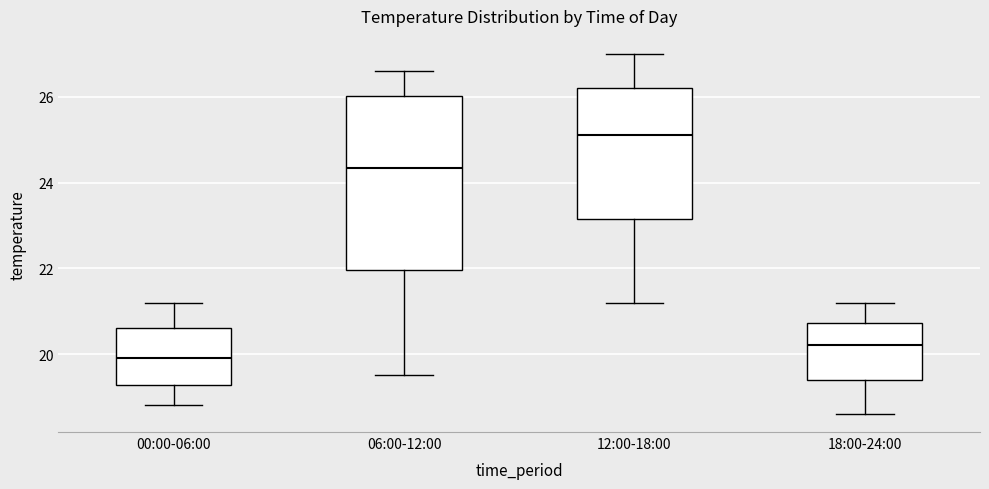

Reading left to right, transcribe this box plot: for each box, give where its median line is, the range the box spans, and where its two whiskers end, as read against the y-axis. The values are not printed on the chart, so give them approximately, as read against the axis.

00:00-06:00: median 20.0, box 19.2 to 20.6, whiskers 18.8 to 21.2
06:00-12:00: median 24.4, box 22.0 to 26.0, whiskers 19.6 to 26.6
12:00-18:00: median 25.2, box 23.2 to 26.2, whiskers 21.2 to 27.0
18:00-24:00: median 20.2, box 19.4 to 20.8, whiskers 18.6 to 21.2